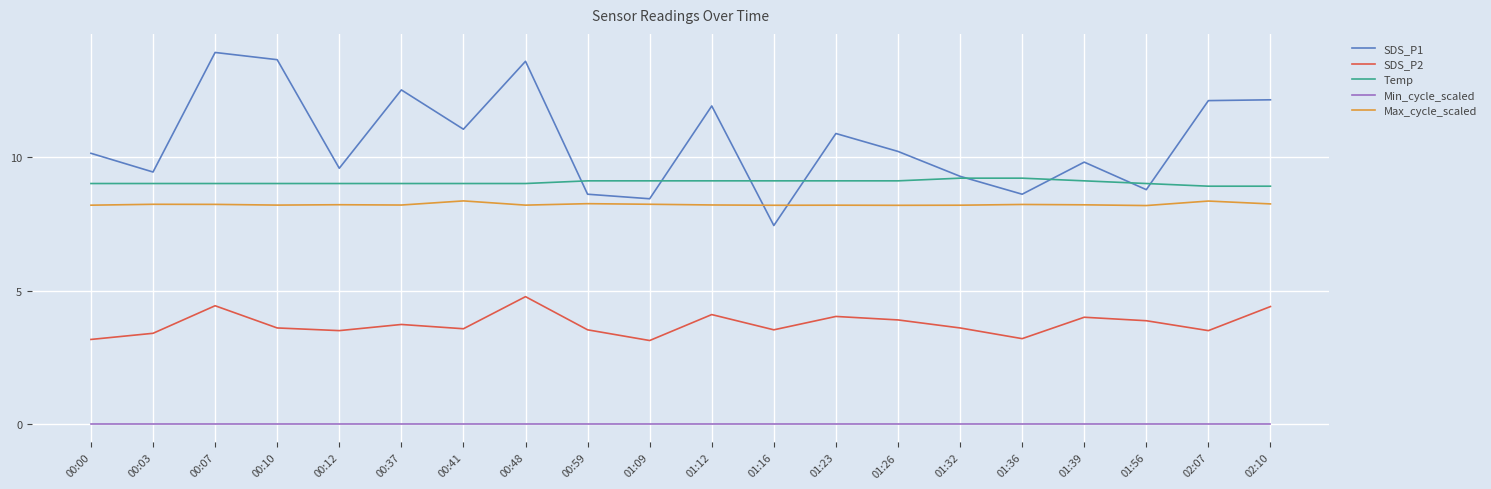

Which series has the largest range (max minus min)?

SDS_P1